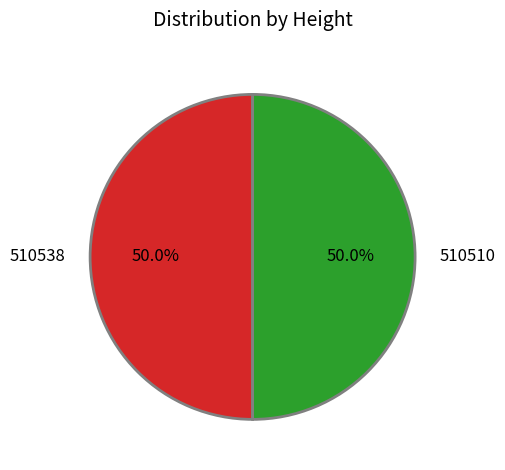

What is the total percentage of 510538 and 510510?

100.0%